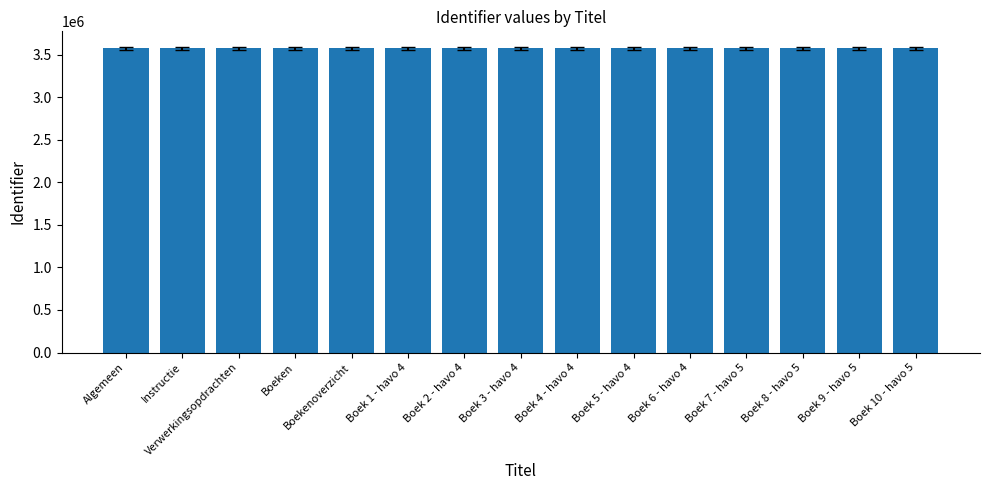

True or false: the data shows 4993903 at Boek 4 - havo 4.

False